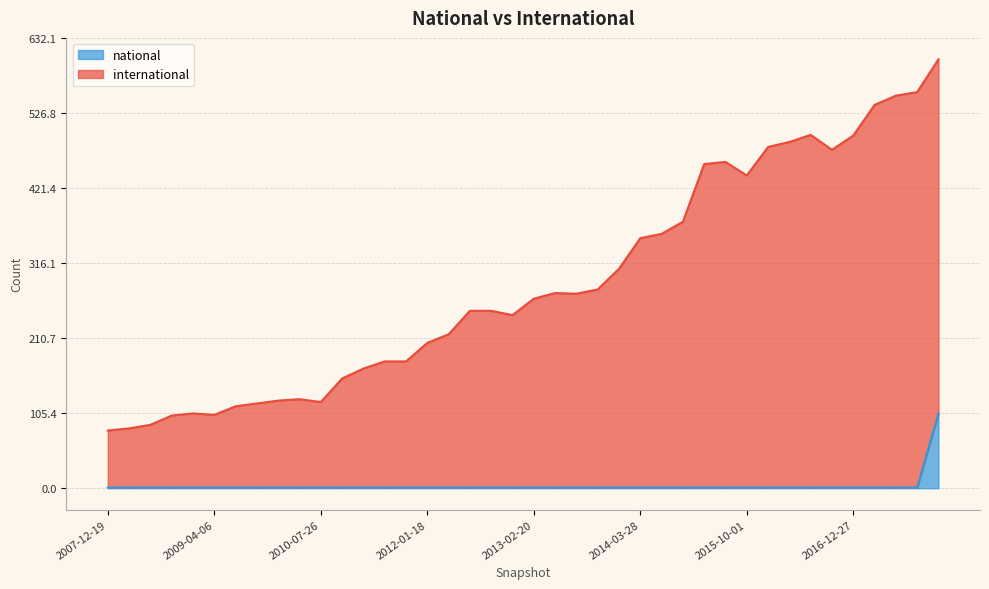

Which category has the highest value in the international series?

2017-12-22